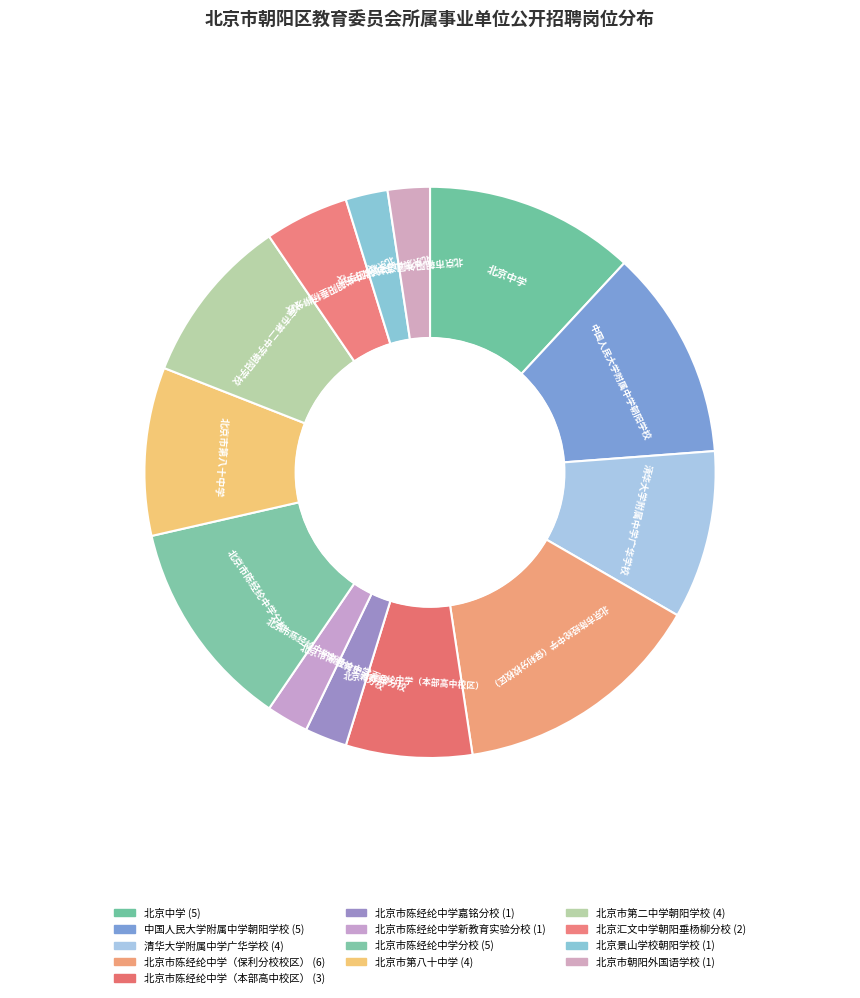

Count the number of slices in the pie.

13